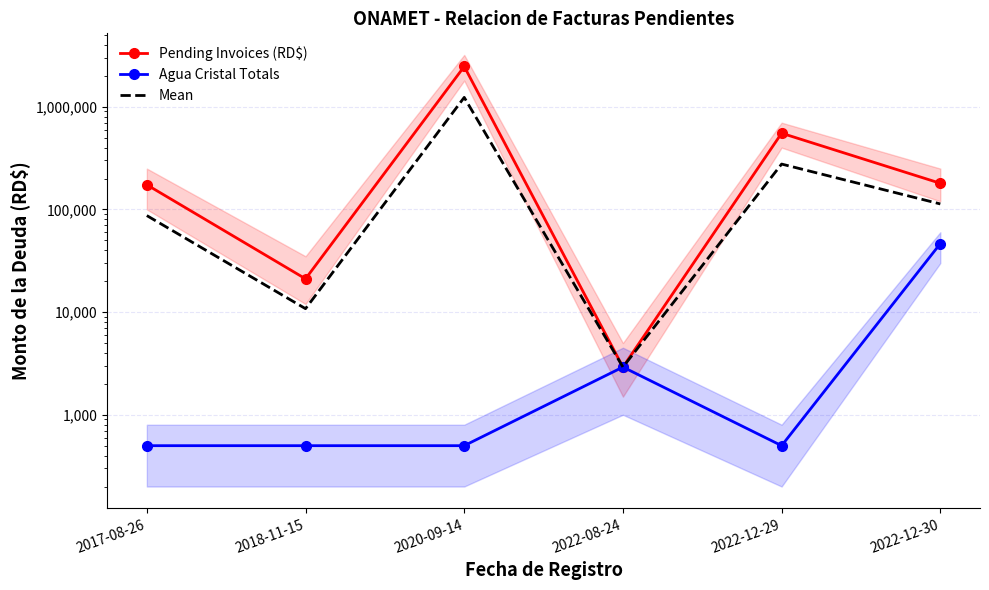

Is it true that Pending Invoices (RD$) equals 1635639.5 at 2020-09-14?

False